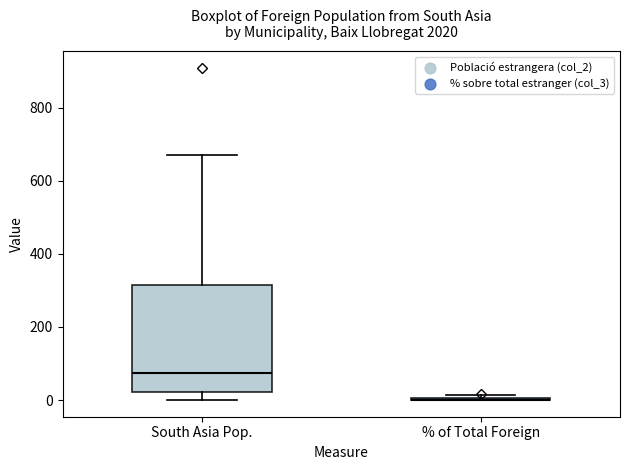

Which box is the tallest, from its lower edge to its upper edge?

South Asia Pop.